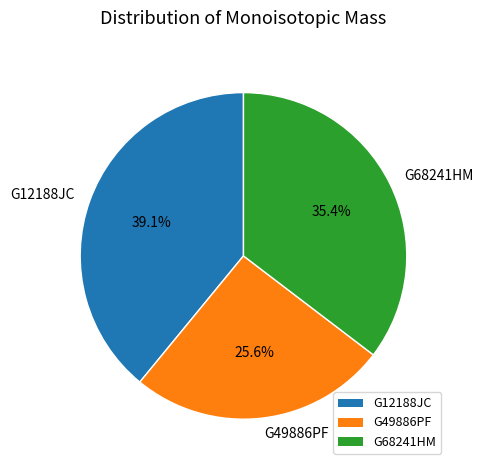

To the nearest percent, what is the combined percentage of G68241HM and G12188JC?

74%